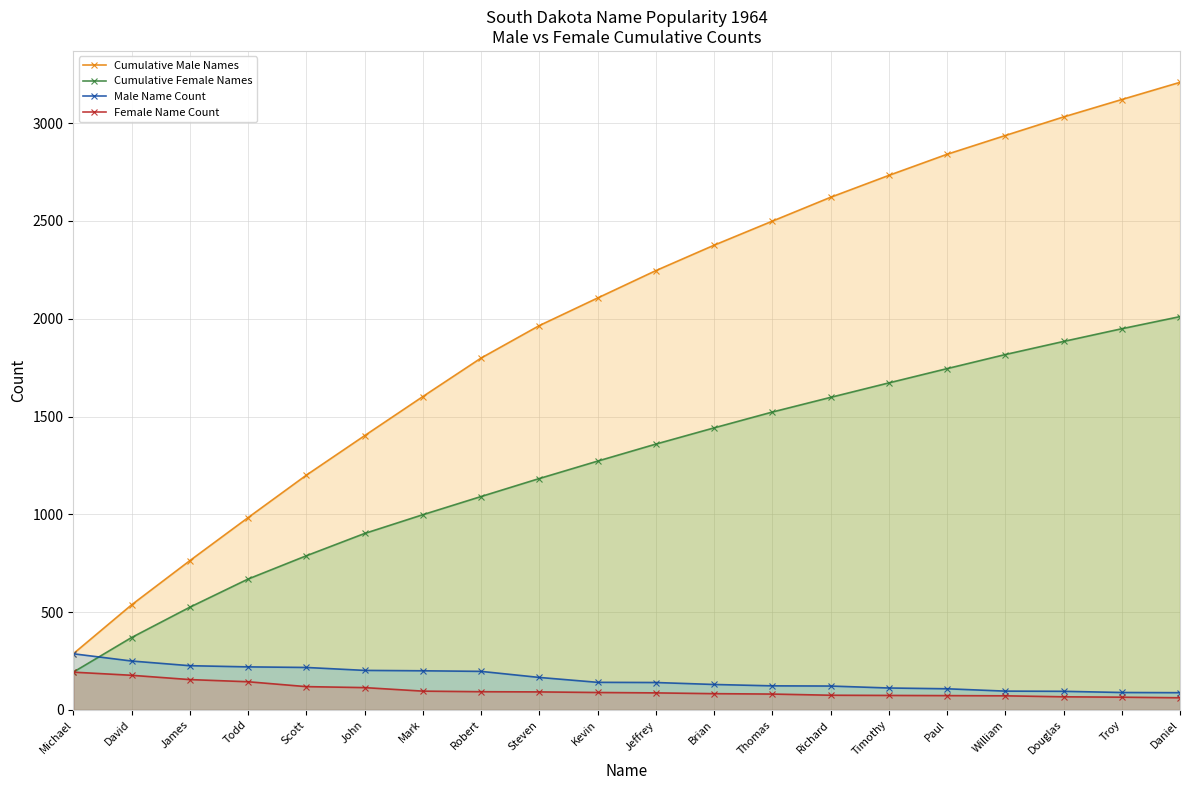

Which series has the widest spread of values?

Cumulative Male Names